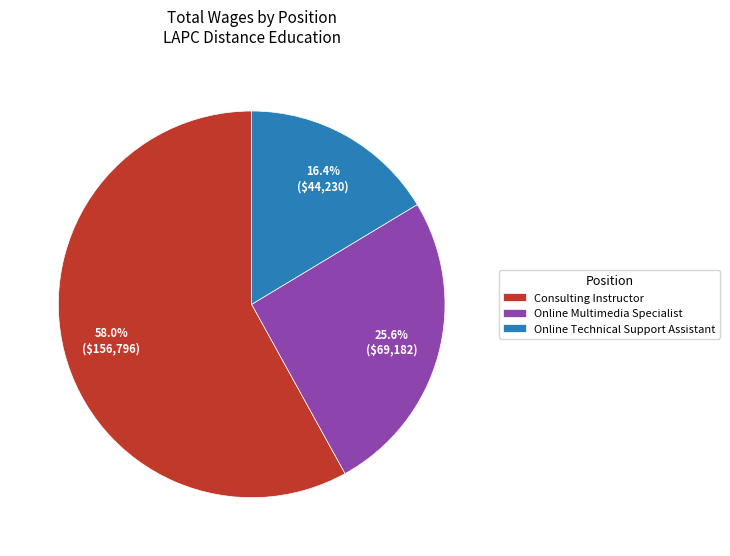

Count the number of slices in the pie.

3